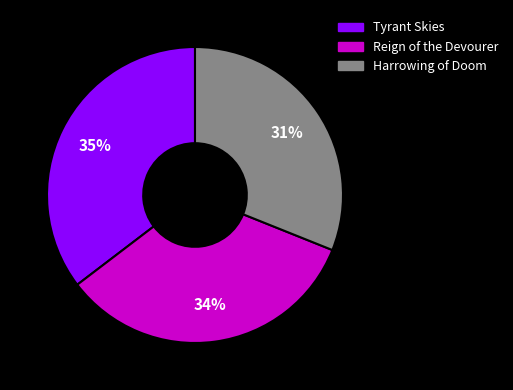

What percentage is the Reign of the Devourer slice, to the nearest percent?

34%